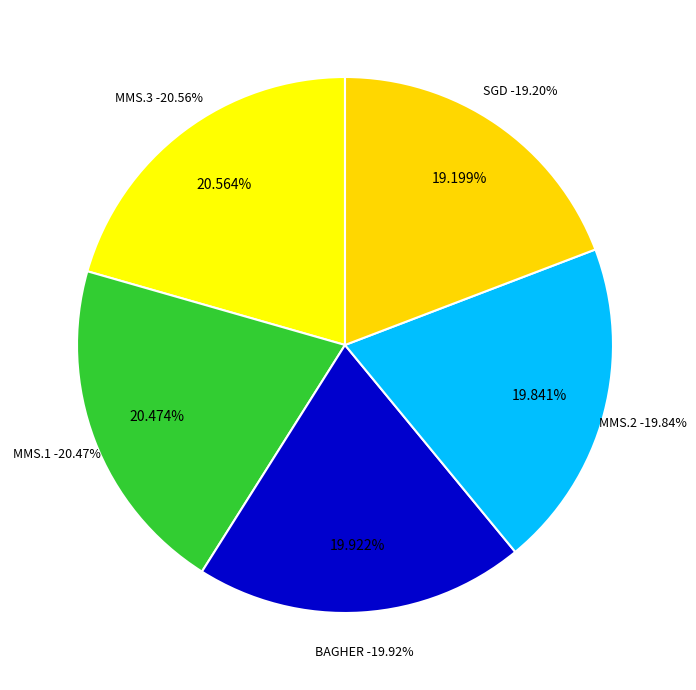

Which category has the biggest portion of the pie?

MMS.3